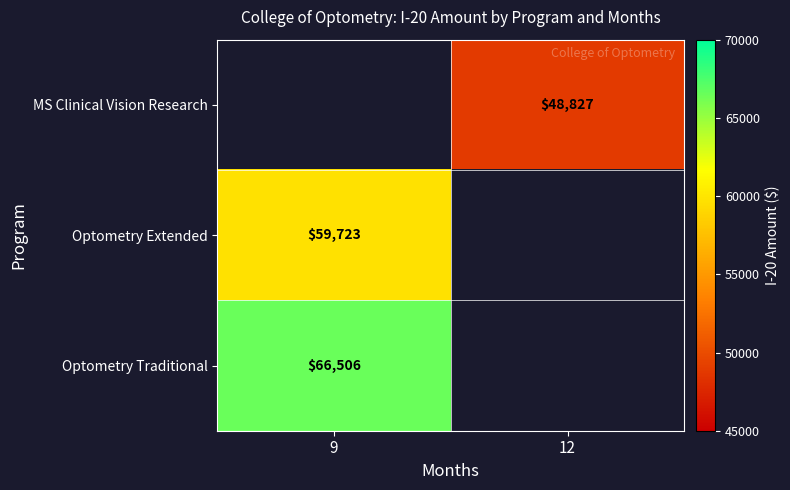

Is the value of MS Clinical Vision Research at 12 greater than the value of Optometry Traditional at 9?

No